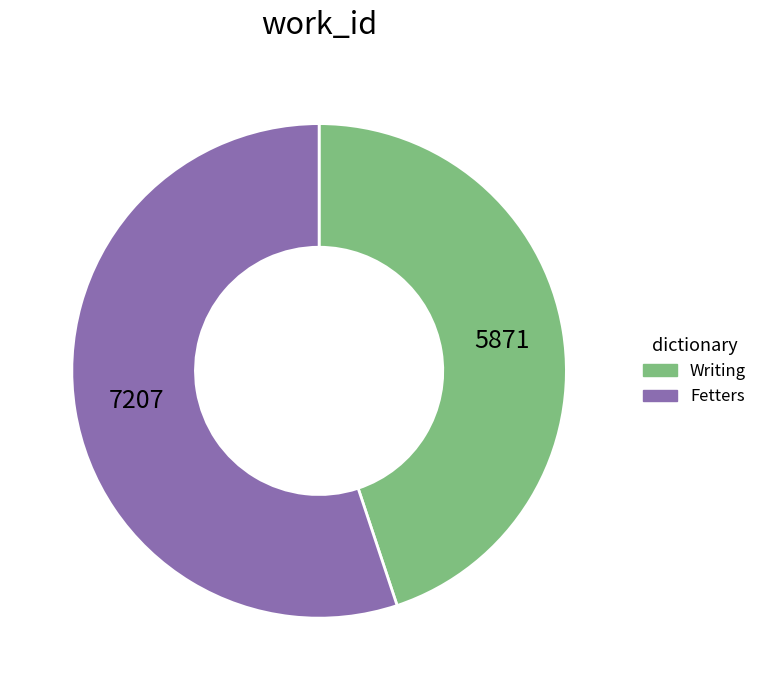

Rank the categories by value from lowest to highest.

Writing, Fetters